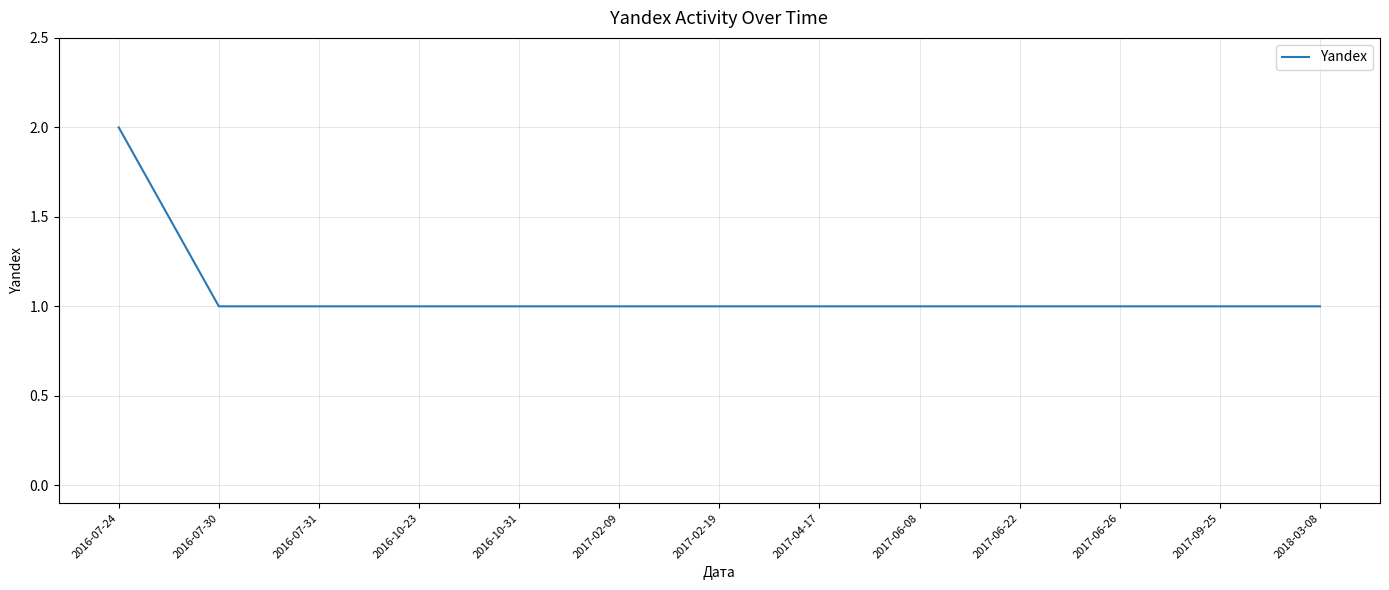

Approximately how many times larger is the value at 2017-06-22 compared to 2017-02-19?

1.0